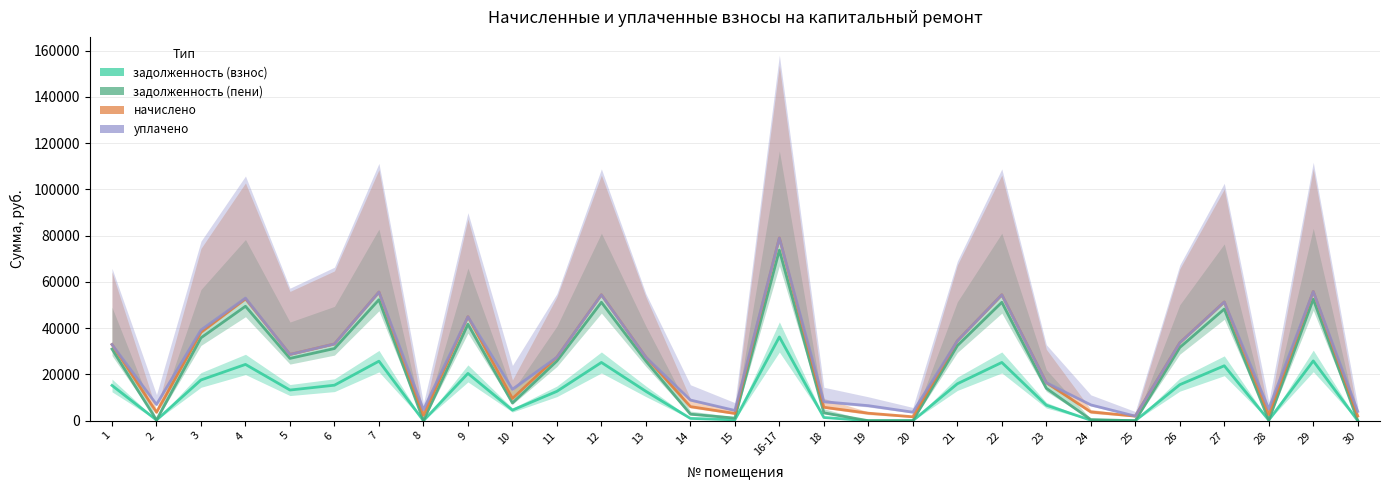

The задолженность (пени) series shows 25828.1 at 13. True or false?

True